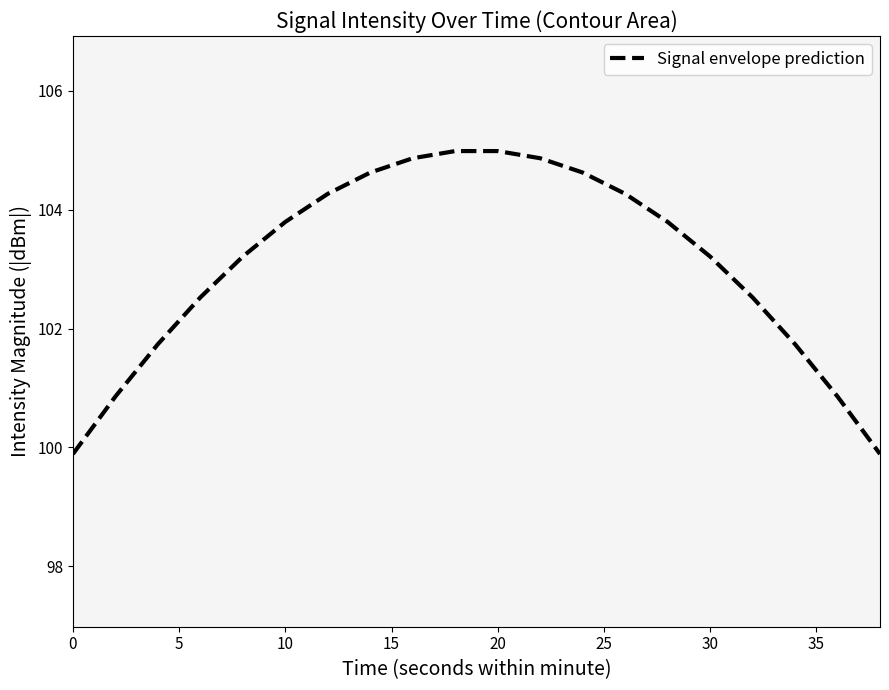

What is the highest value of the Signal envelope prediction series?

105.0